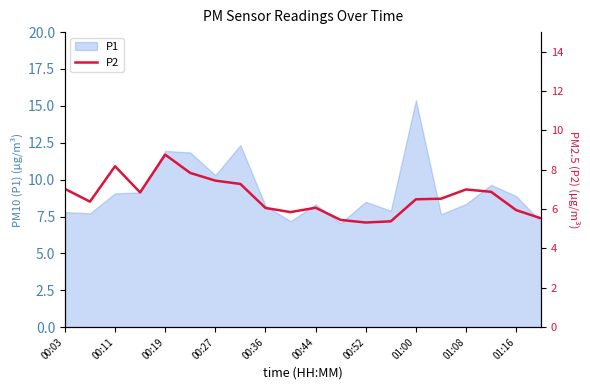

What is the smallest value displayed?

5.3